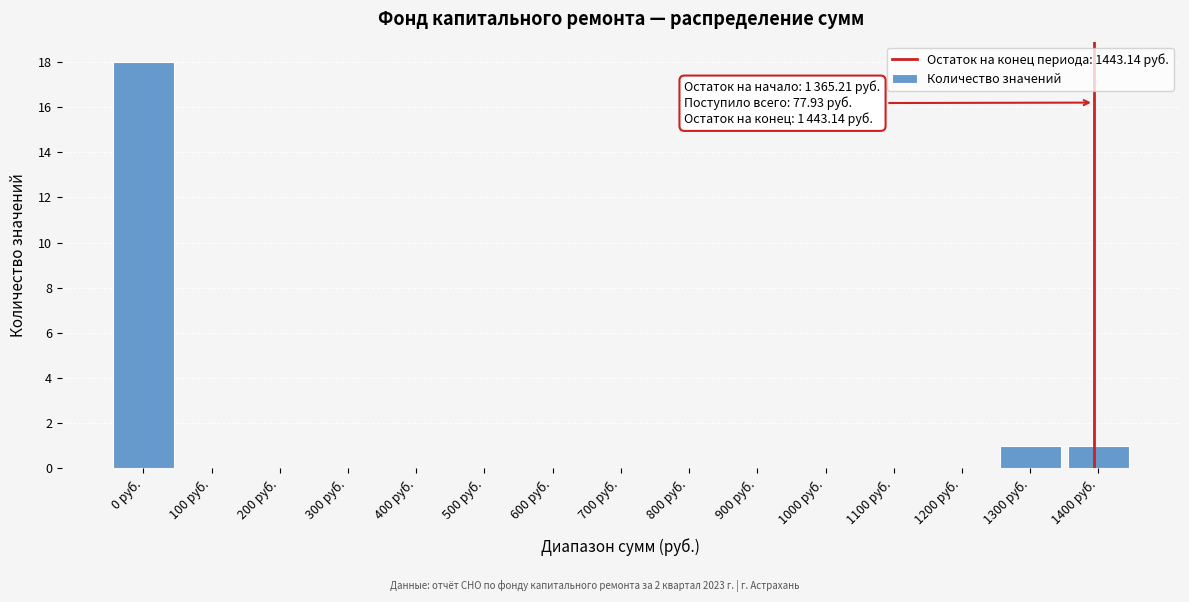

Reading right to left, what are all the values shown in this chart?

1400 руб.=1	1300 руб.=1	1200 руб.=0	1100 руб.=0	1000 руб.=0	900 руб.=0	800 руб.=0	700 руб.=0	600 руб.=0	500 руб.=0	400 руб.=0	300 руб.=0	200 руб.=0	100 руб.=0	0 руб.=18